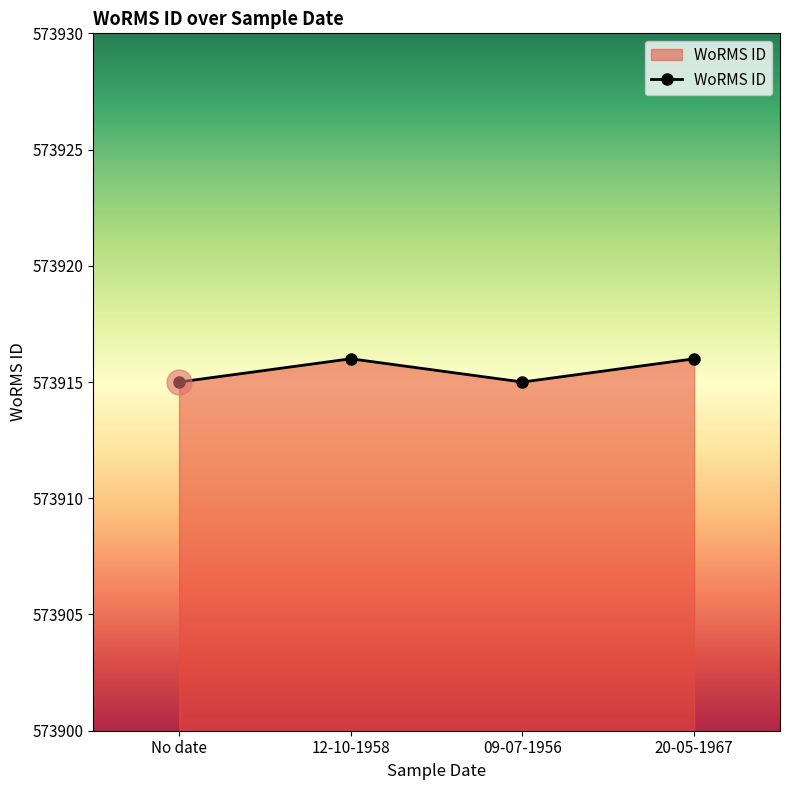

What is the sum of the values at 09-07-1956 and 20-05-1967?

1147831